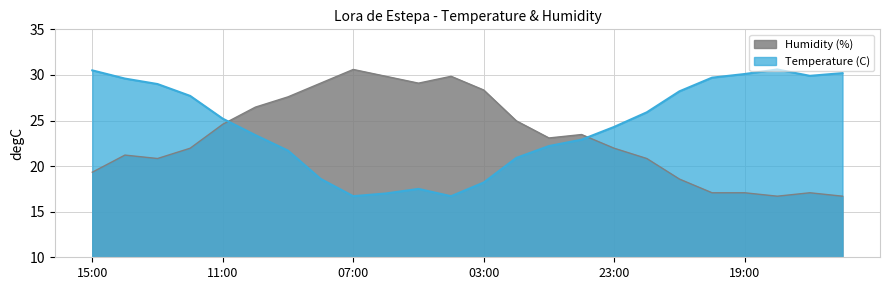

Reading left to right, extract all data points from this chart.

Temperature (C): 15:00=30.5	14:00=29.6	13:00=29.0	12:00=27.7	11:00=25.2	10:00=23.4	09:00=21.7	08:00=18.6	07:00=16.7	06:00=17.0	05:00=17.5	04:00=16.7	03:00=18.2	02:00=20.9	01:00=22.2	00:00=22.9	23:00=24.3	22:00=25.9	21:00=28.2	20:00=29.7	19:00=30.1	18:00=30.6	17:00=29.9	16:00=30.2
Humidity (%): 15:00=19.3	14:00=21.2	13:00=20.8	12:00=22.0	11:00=24.6	10:00=26.5	09:00=27.6	08:00=29.1	07:00=30.6	06:00=29.8	05:00=29.1	04:00=29.8	03:00=28.3	02:00=25.0	01:00=23.1	00:00=23.5	23:00=22.0	22:00=20.8	21:00=18.6	20:00=17.1	19:00=17.1	18:00=16.7	17:00=17.1	16:00=16.7